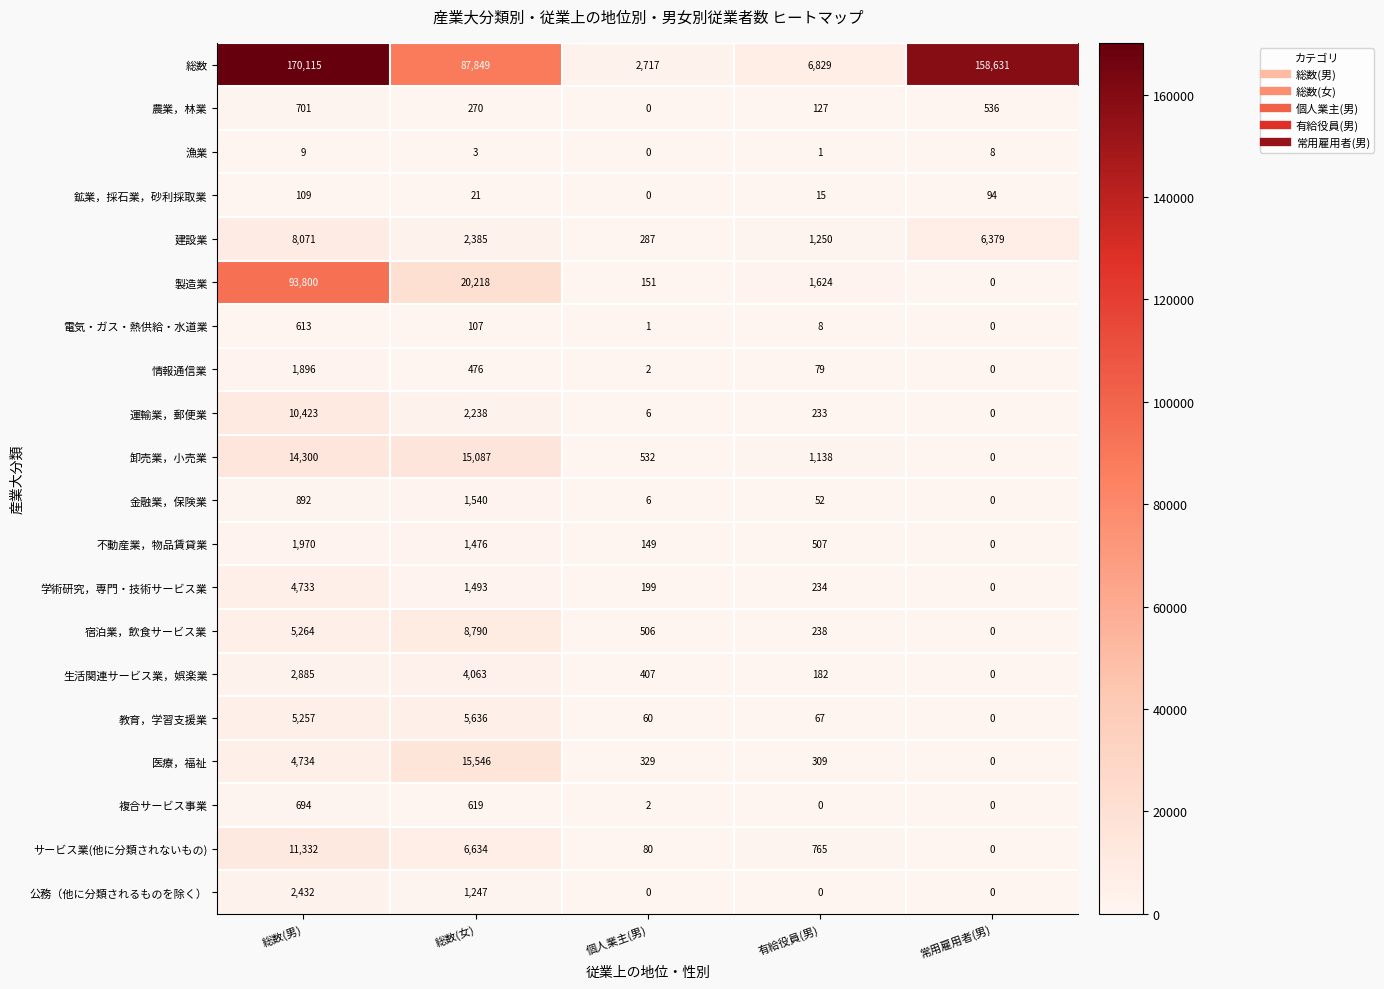

List the labels in order of 建設業 value, largest first.

総数(男), 常用雇用者(男), 総数(女), 有給役員(男), 個人業主(男)